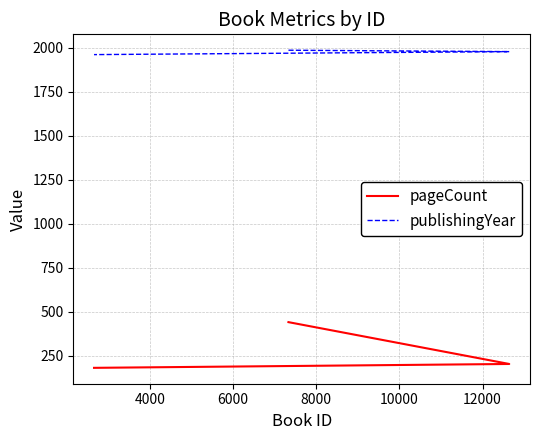

How many series are shown in this chart?

2